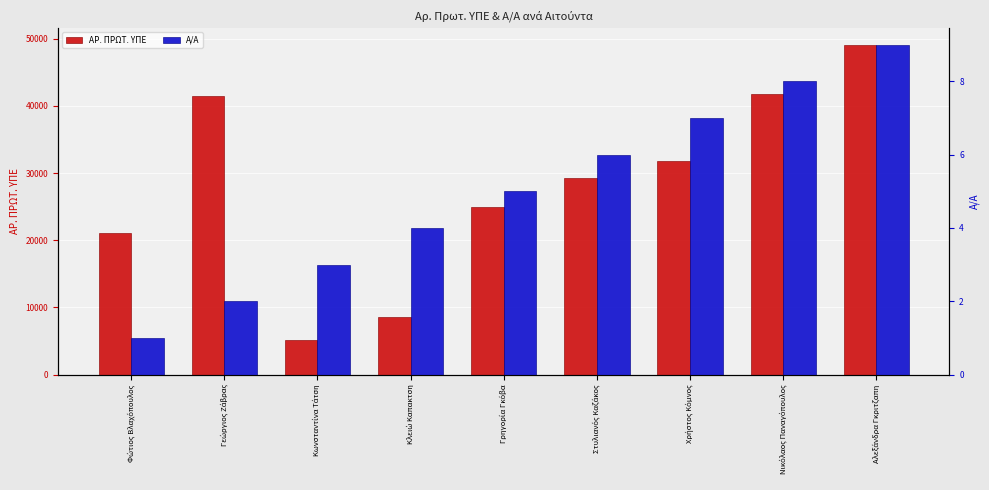

What are all the series names shown in the legend?

ΑΡ. ΠΡΩΤ. ΥΠΕ, Α/Α